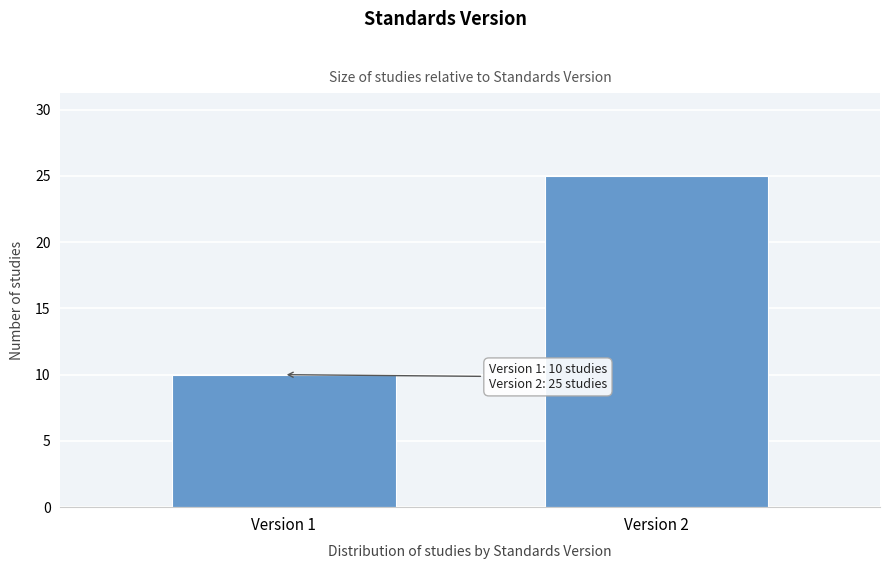

Reading left to right, what are all the values shown in this chart?

10	25